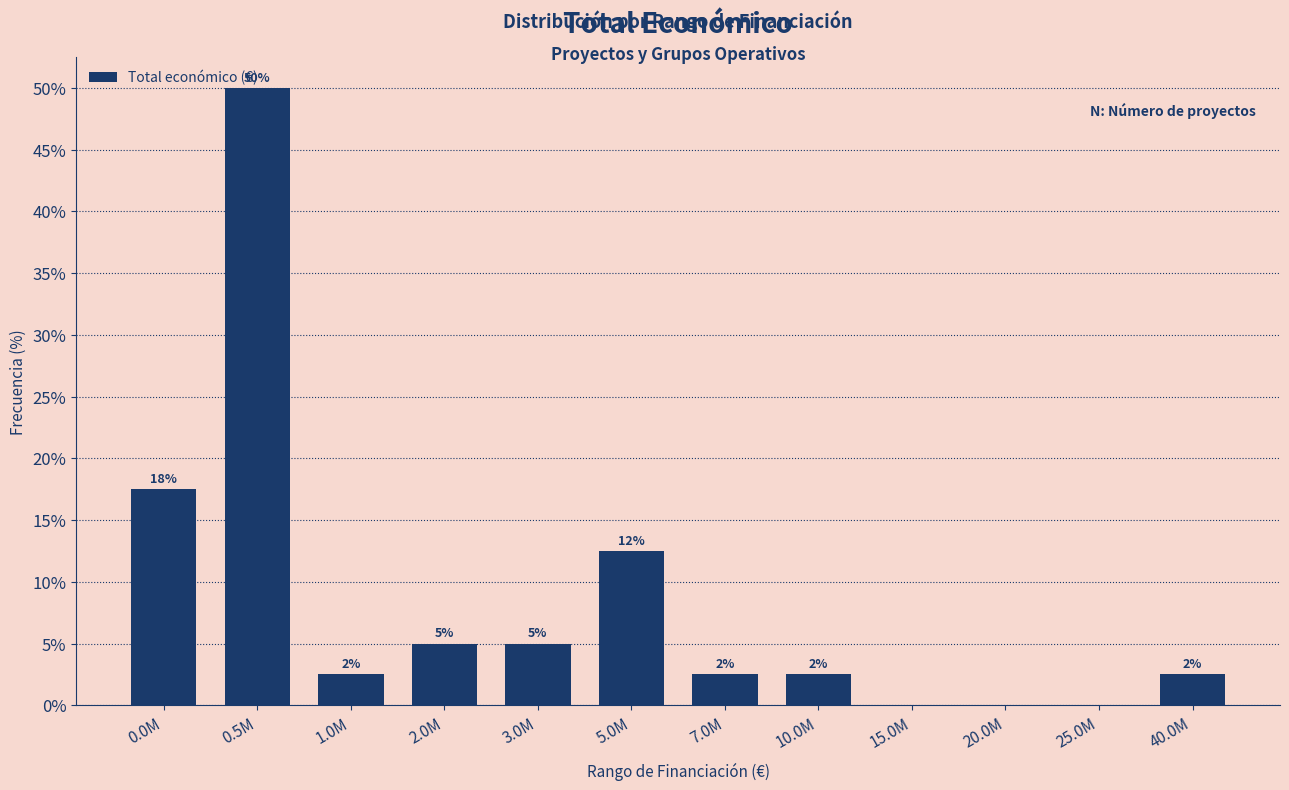

Are the bars horizontal?

No